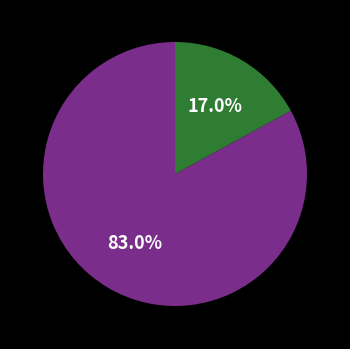

Does any single category account for the majority?

Yes